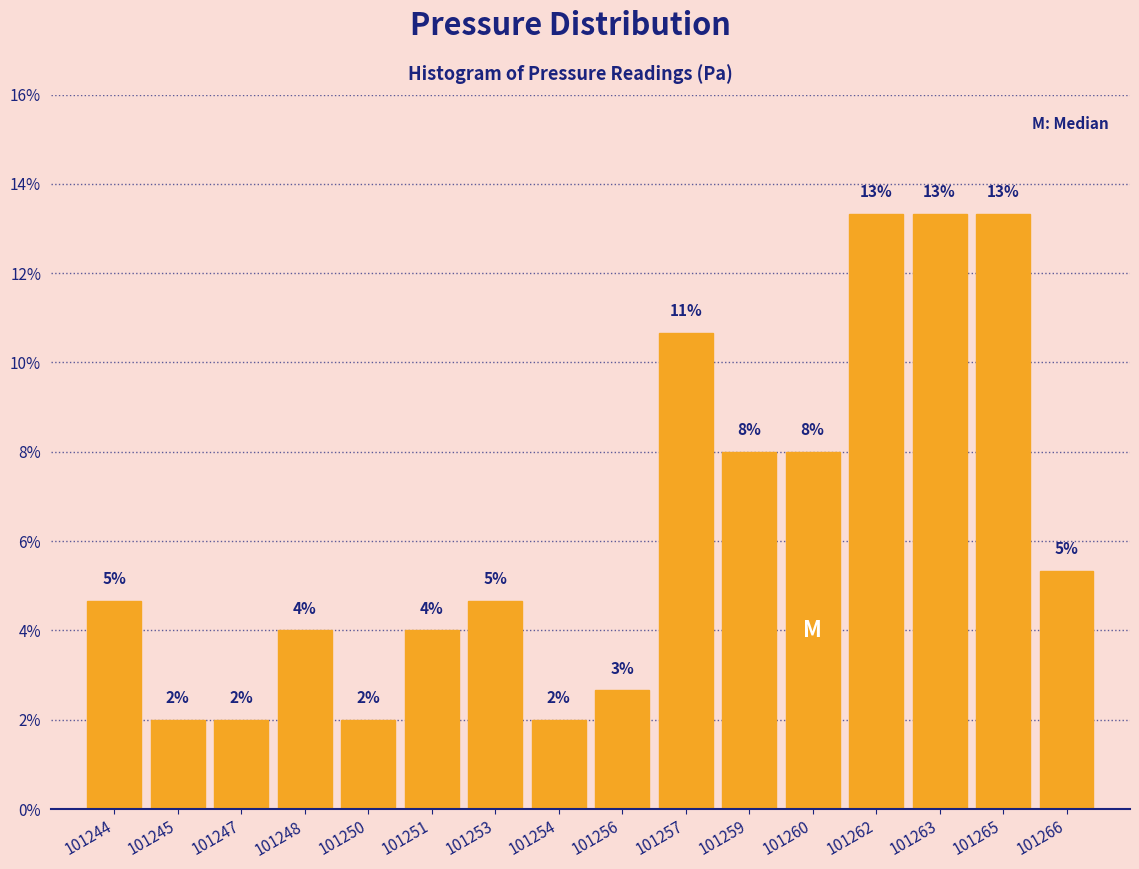

Which has a higher value, 101250 or 101265?

101265